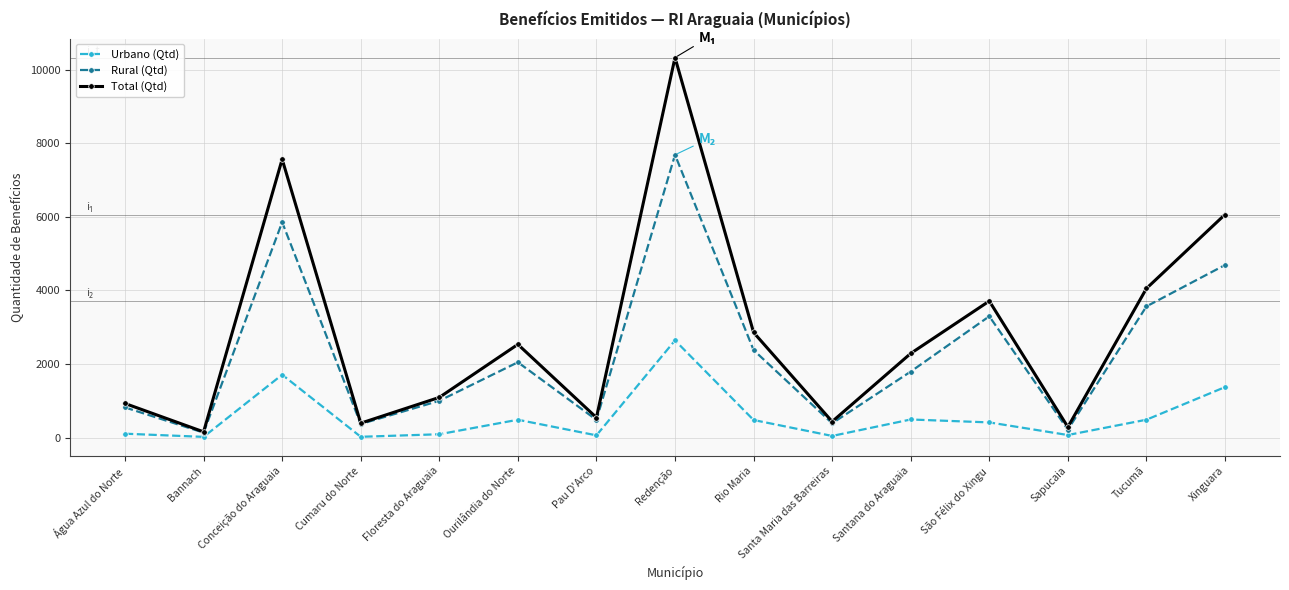

Where is Rural (Qtd) nearest to the value 3910?

Tucumã